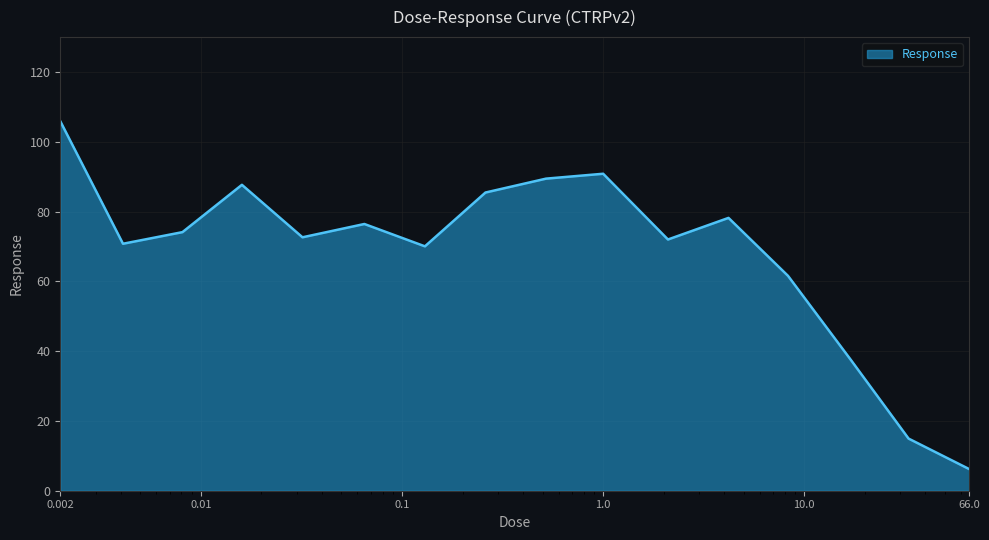

What is the greatest value displayed?

105.9